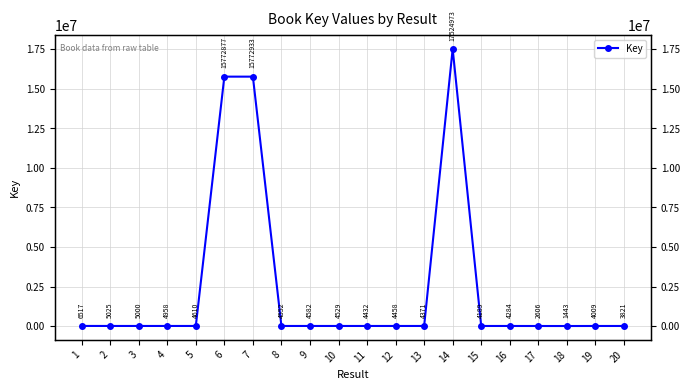

Is it true that the value at 7 is 24727026?

False